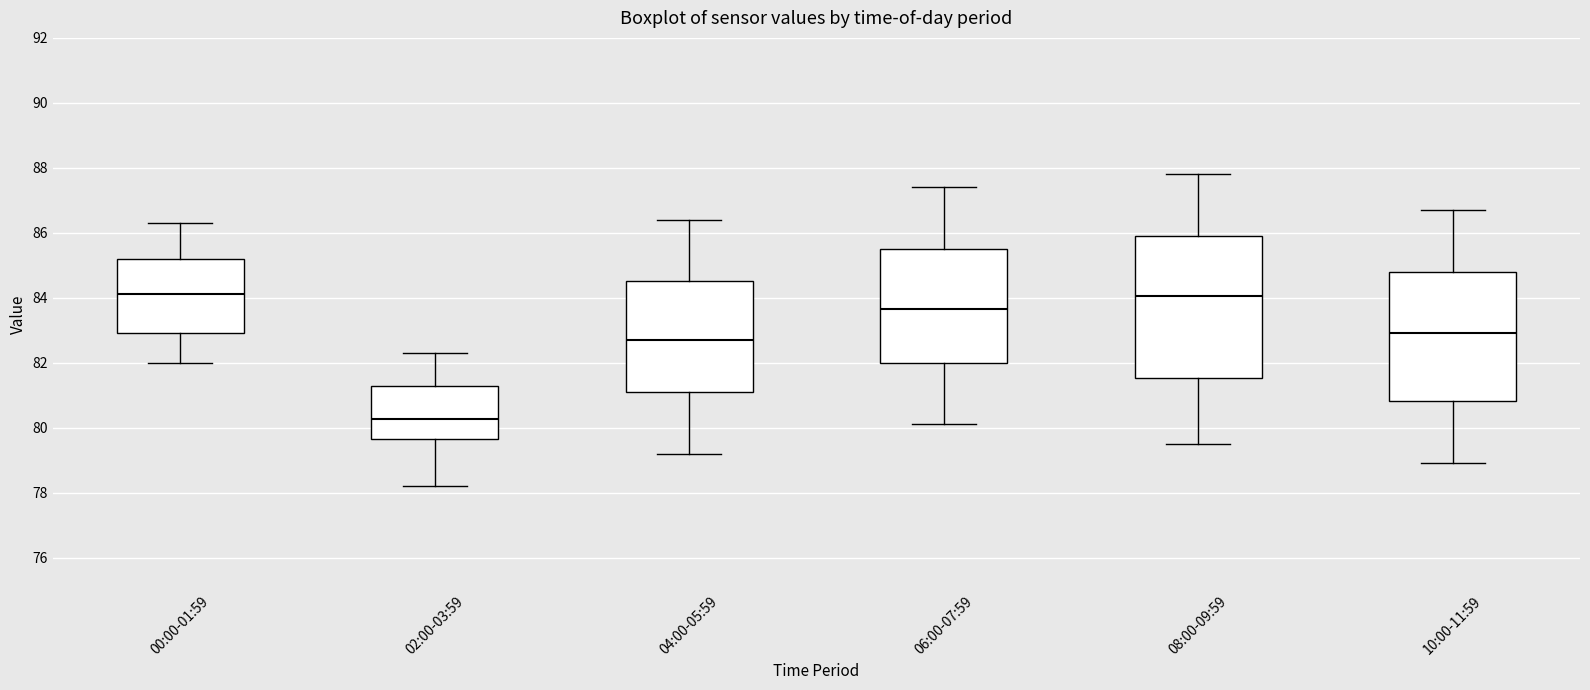

Reading left to right, transcribe this box plot: for each box, give where its median line is, the range the box spans, and where its two whiskers end, as read against the y-axis. The values are not printed on the chart, so give them approximately, as read against the axis.

00:00-01:59: median 84.2, box 83.0 to 85.2, whiskers 82.0 to 86.4
02:00-03:59: median 80.2, box 79.6 to 81.2, whiskers 78.2 to 82.4
04:00-05:59: median 82.8, box 81.2 to 84.6, whiskers 79.2 to 86.4
06:00-07:59: median 83.6, box 82.0 to 85.6, whiskers 80.2 to 87.4
08:00-09:59: median 84.0, box 81.6 to 86.0, whiskers 79.6 to 87.8
10:00-11:59: median 83.0, box 80.8 to 84.8, whiskers 79.0 to 86.8